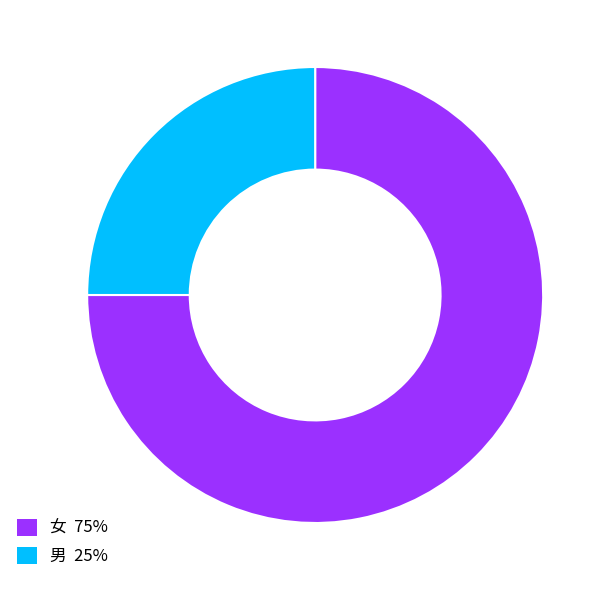

Rank the categories by value from lowest to highest.

男, 女